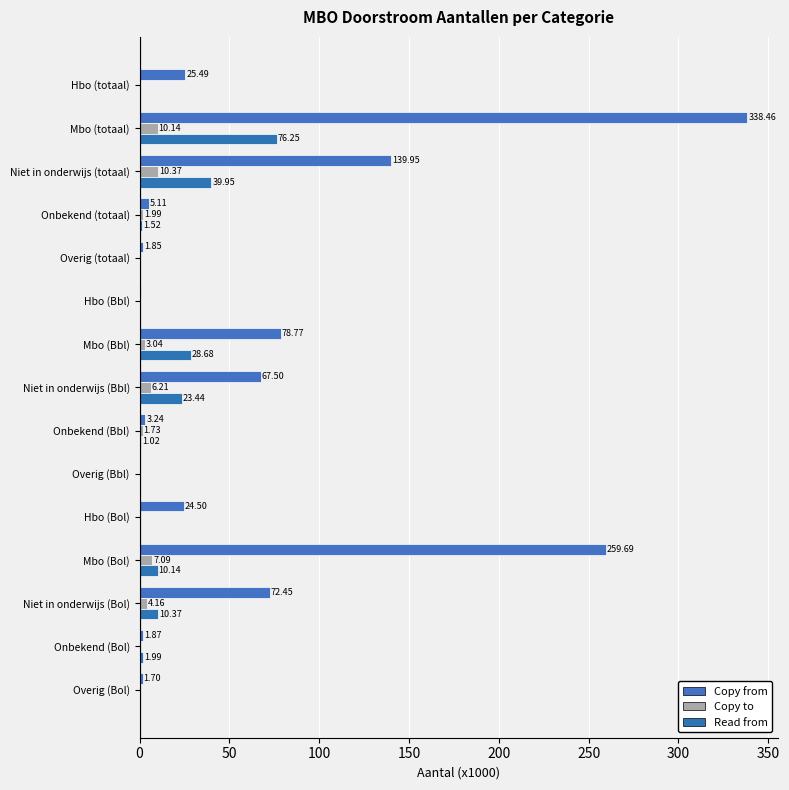

What is the sum of all Copy from values?

1021.7